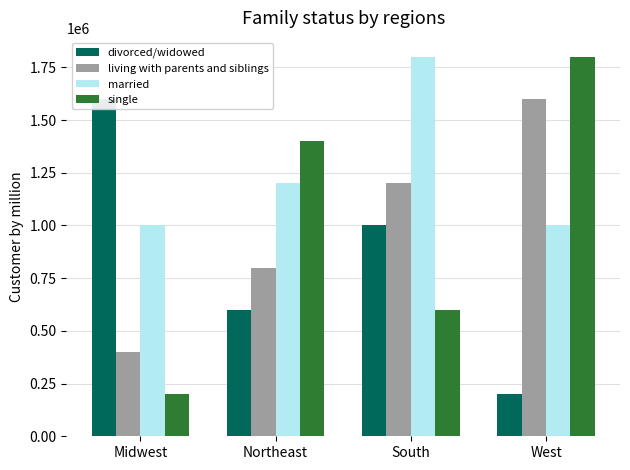

At which category is the sum across all series the highest?

South